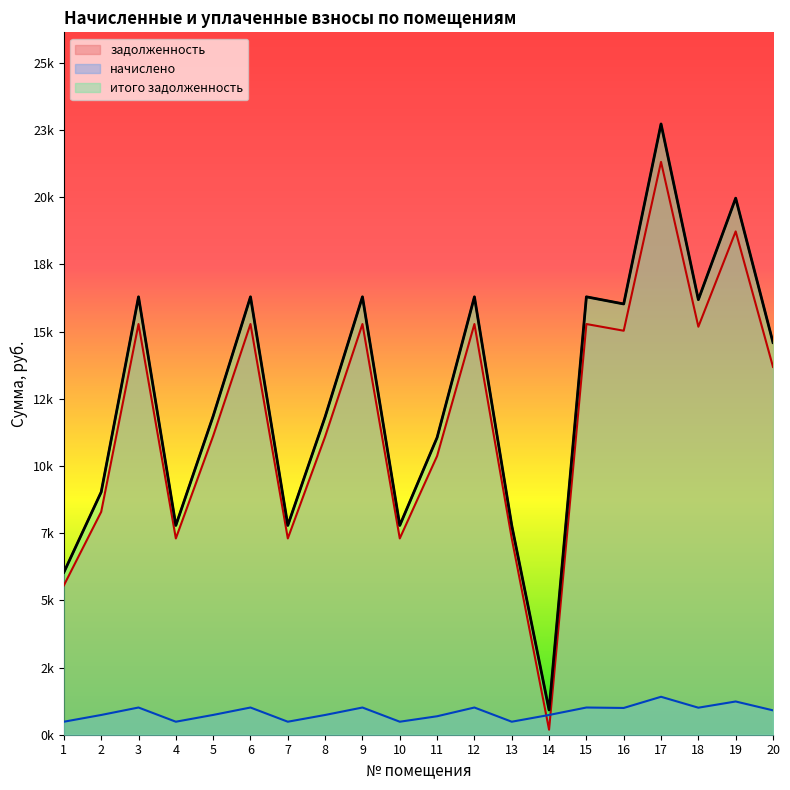

Which category has the highest value across all series?

17